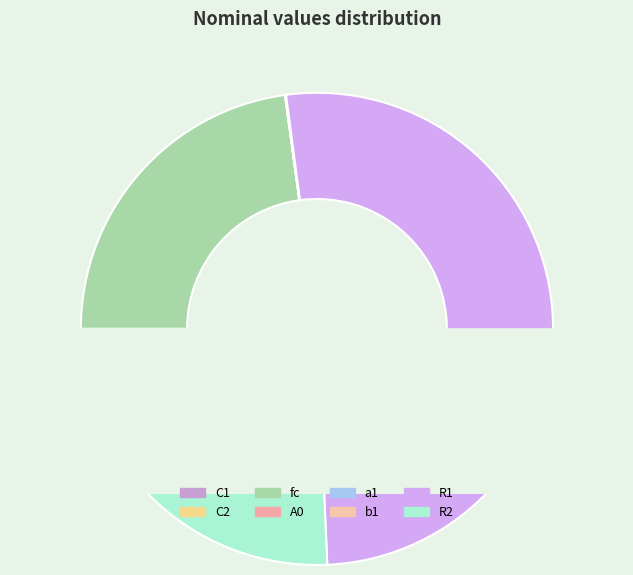

How many segments does this pie chart have?

8